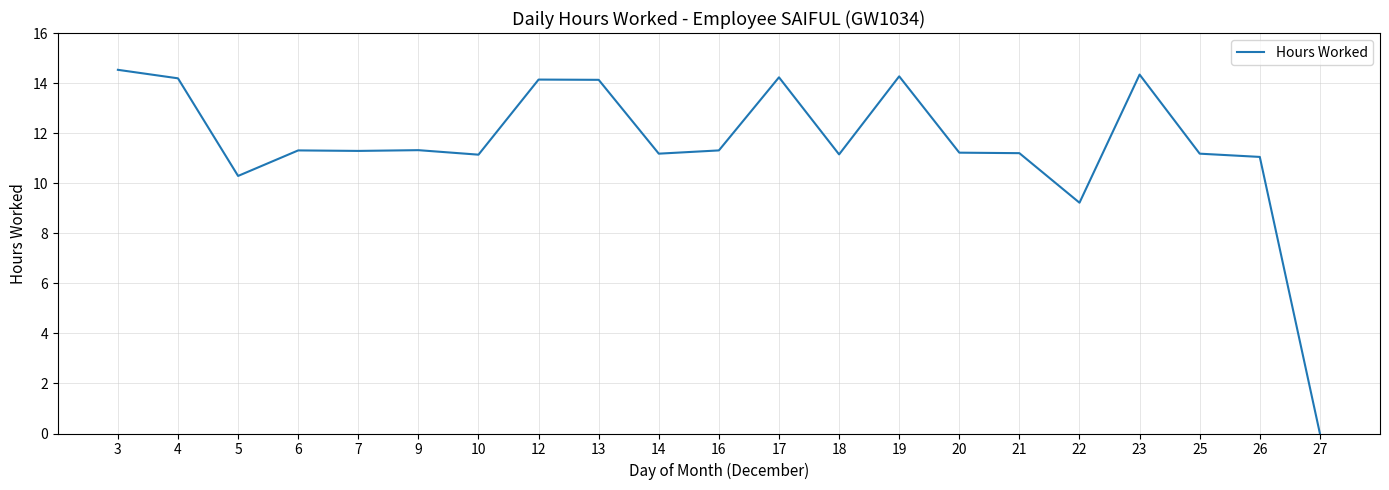

What is the change in value from 5 to 14?

+0.9